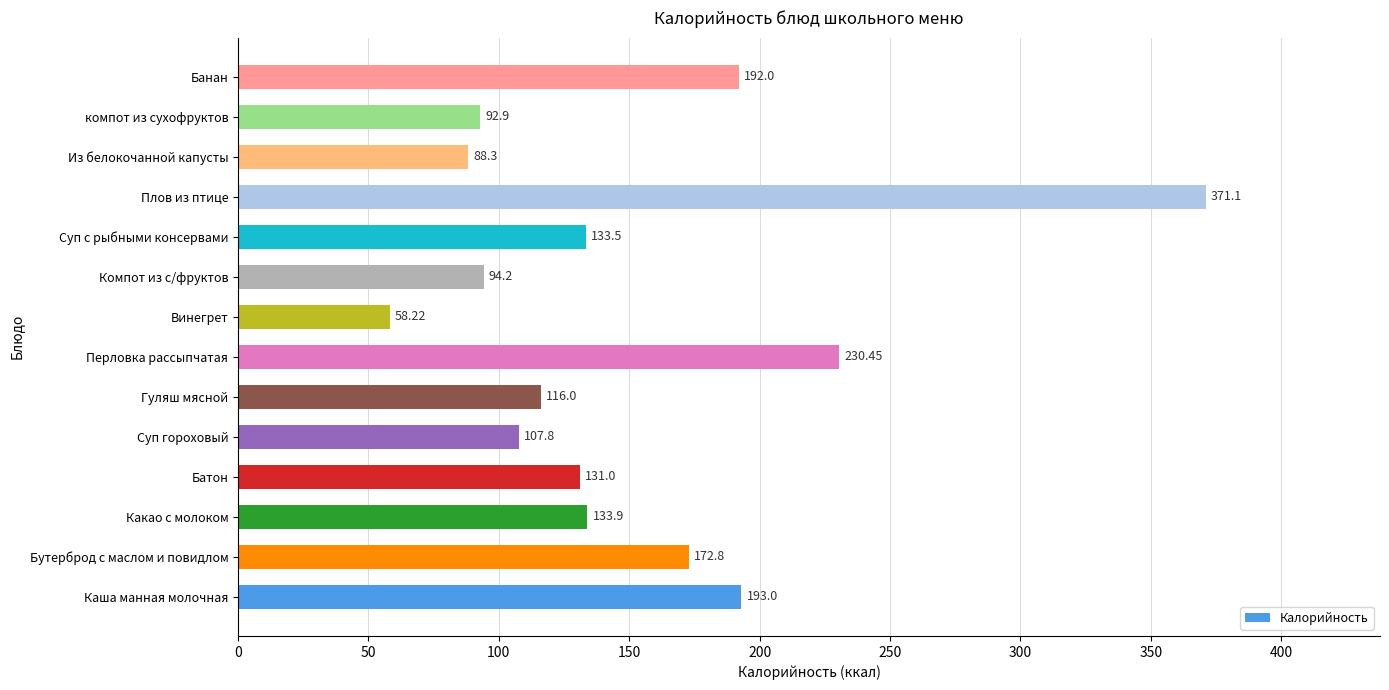

What is the average value?

151.1